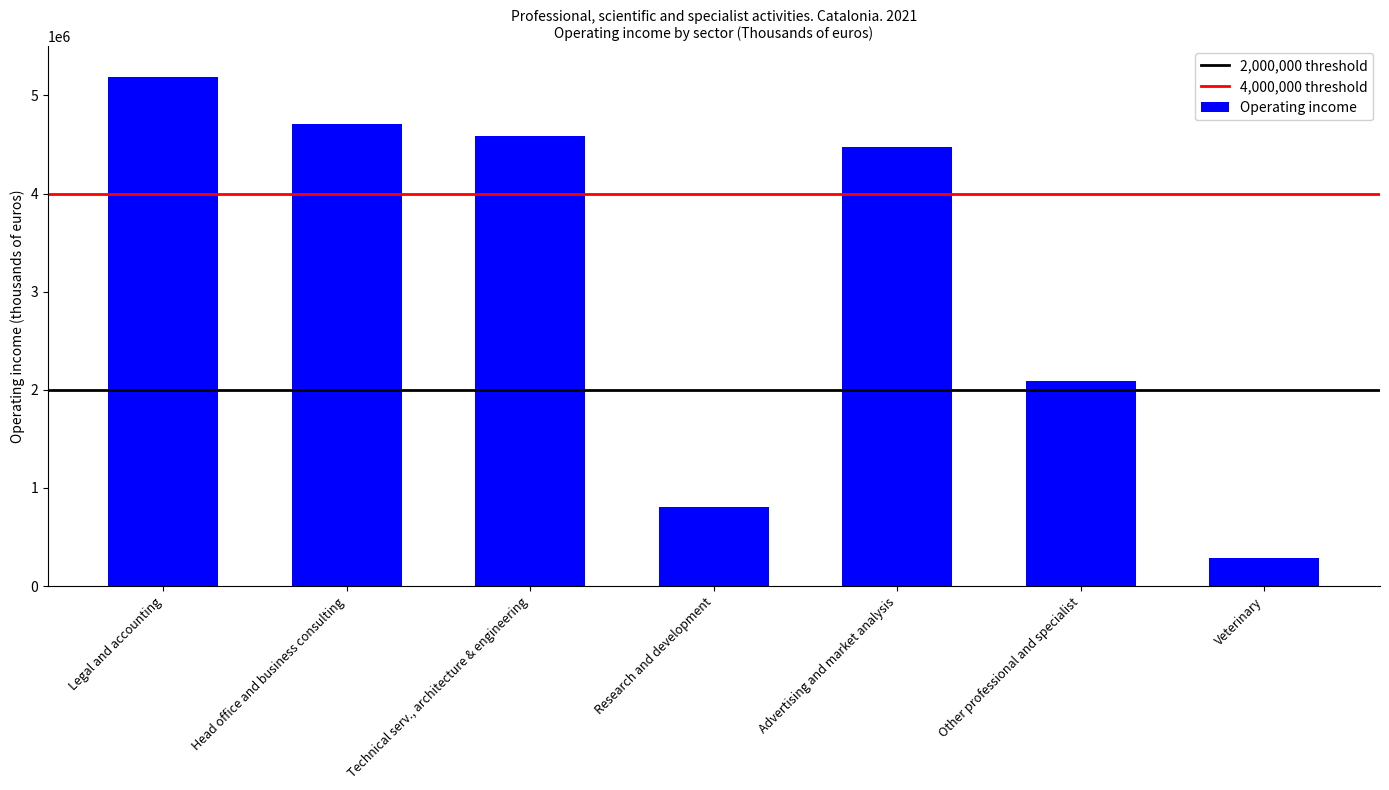

List the labels in order of value, smallest first.

Veterinary, Research and development, Other professional and specialist, Advertising and market analysis, Technical serv., architecture & engineering, Head office and business consulting, Legal and accounting